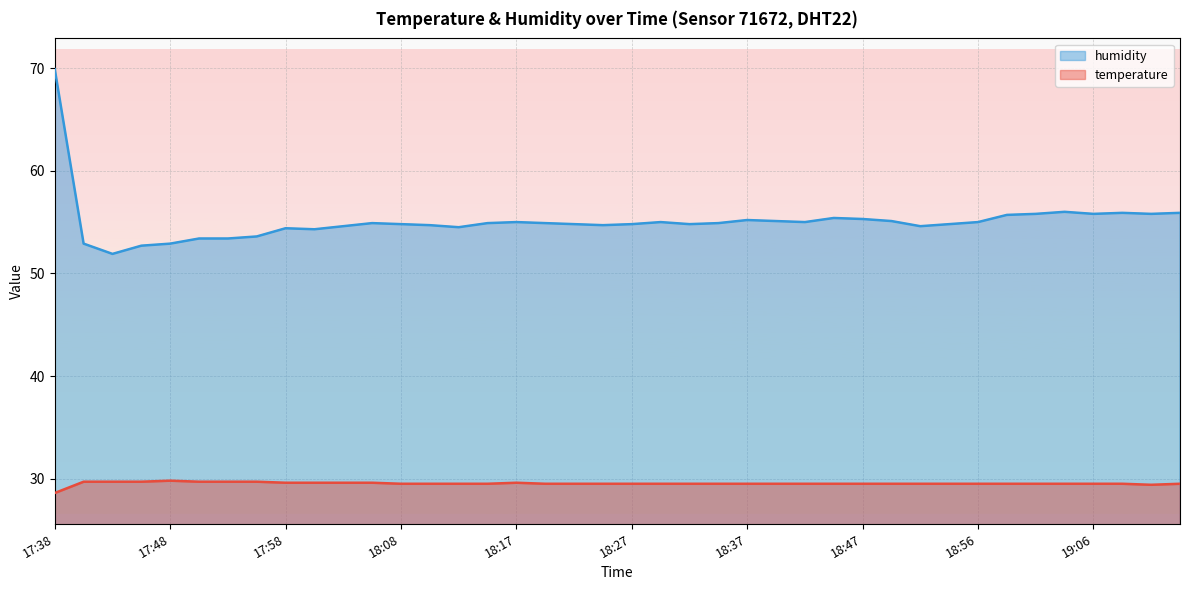

The humidity series shows 74.7 at 19:08. True or false?

False